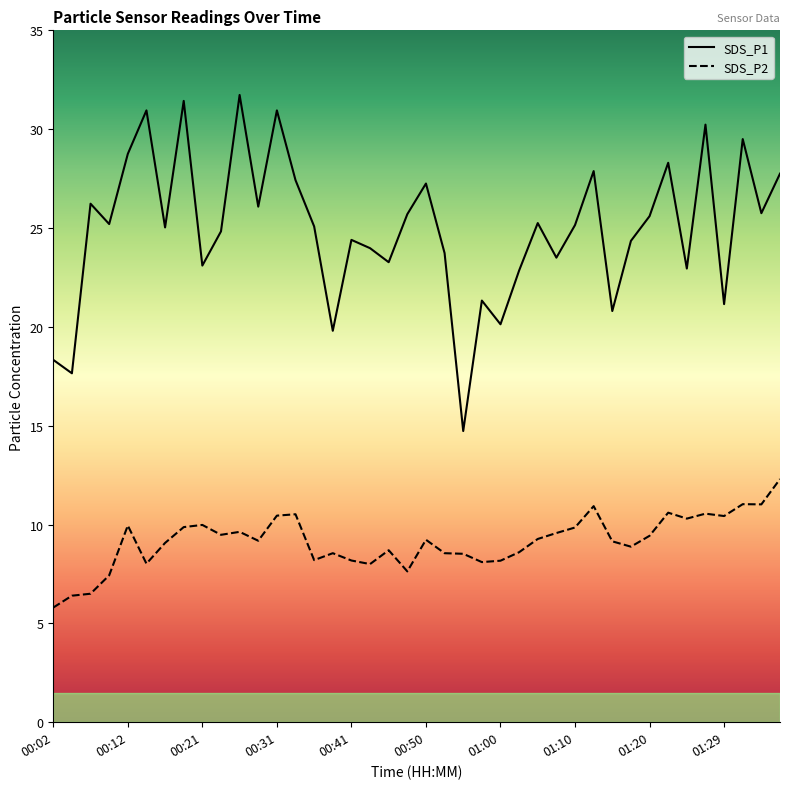

The value of SDS_P1 at 00:53 is 36.4. True or false?

False